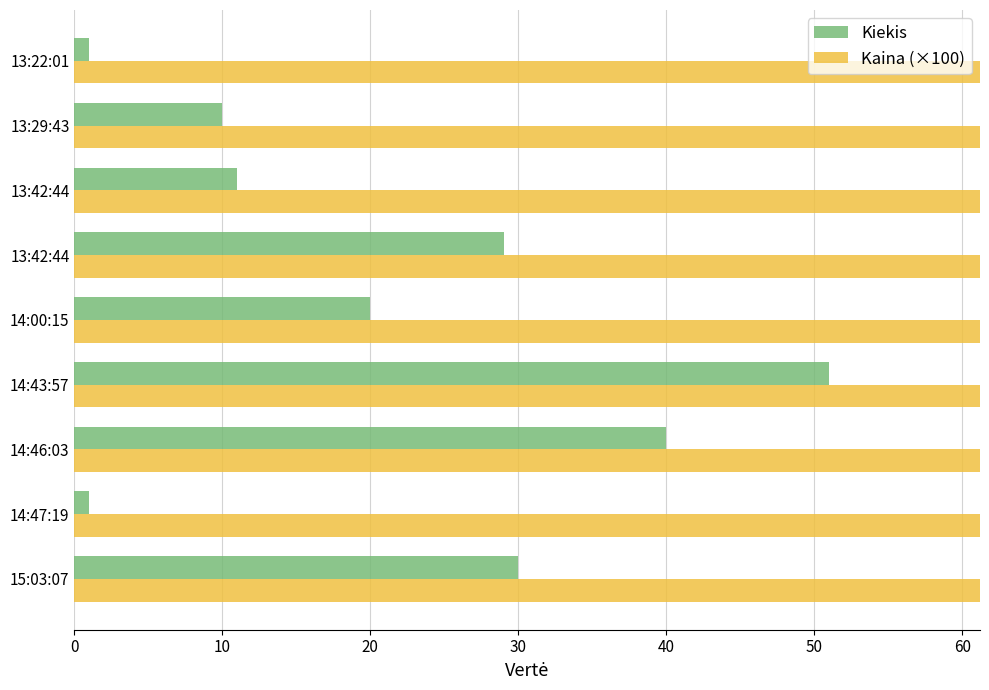

Rank the series by their average value, from highest to lowest.

Kaina (×100), Kiekis